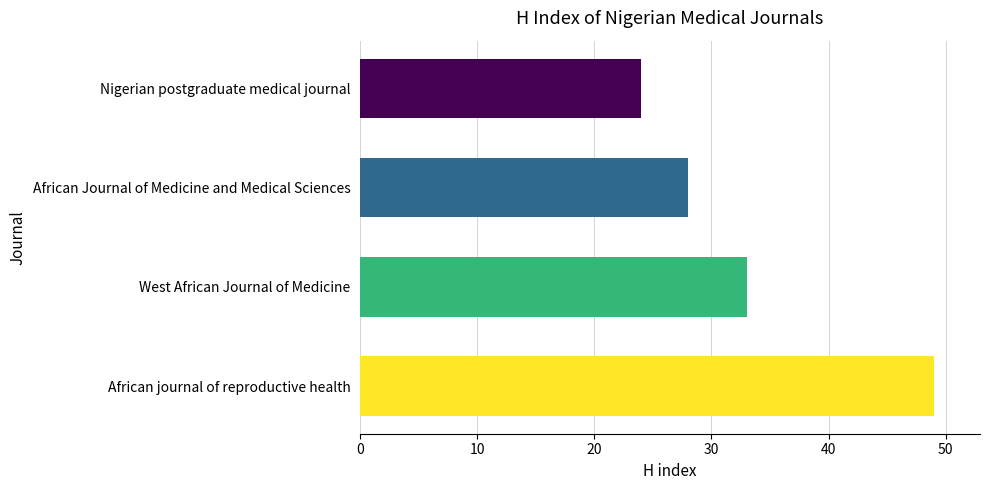

Approximately how many times larger is the value at West African Journal of Medicine compared to African journal of reproductive health?

0.7